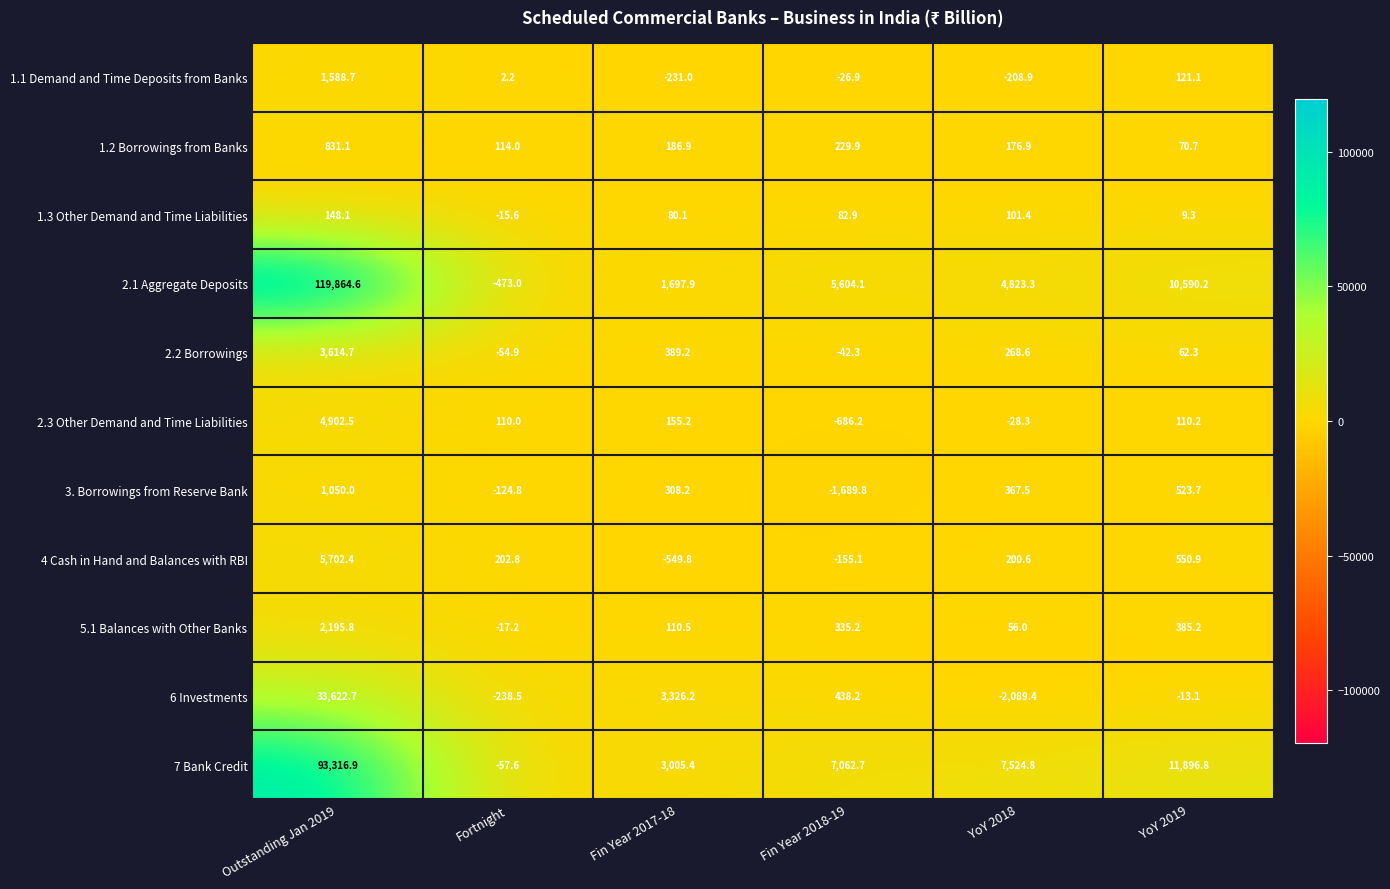

The value of 5.1 Balances with Other Banks at Fin Year 2018-19 is 335.2. True or false?

True